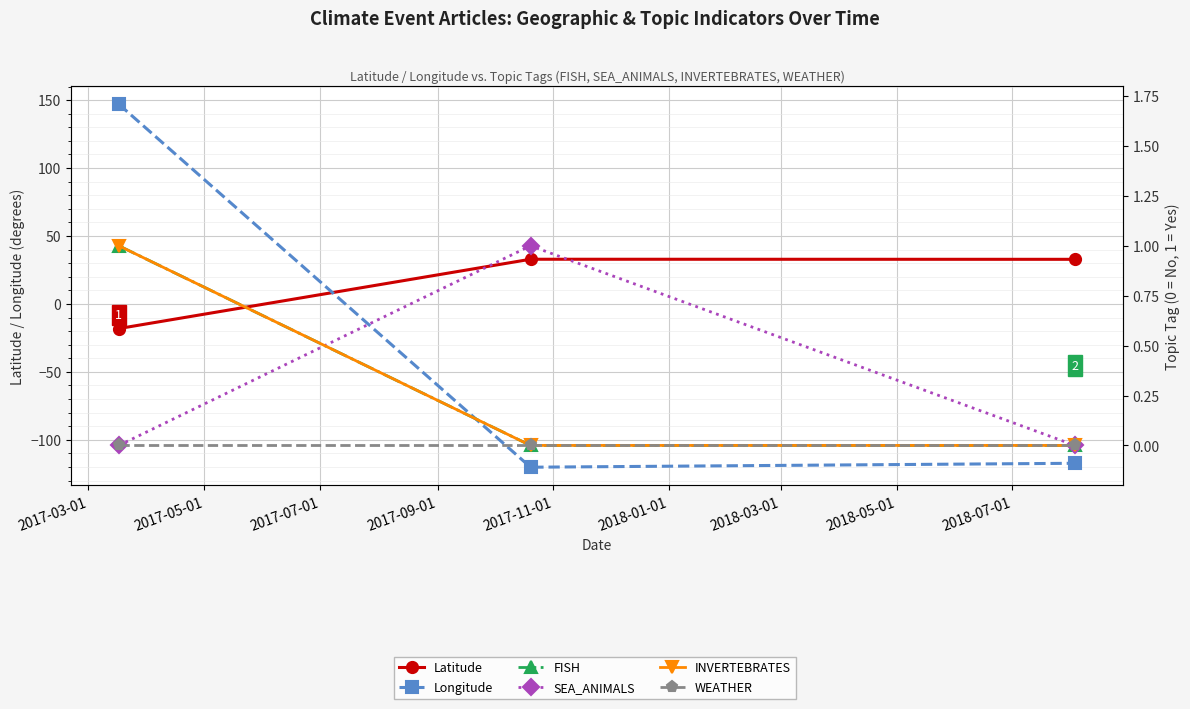

What are all the series names shown in the legend?

Latitude, Longitude, FISH, SEA_ANIMALS, INVERTEBRATES, WEATHER